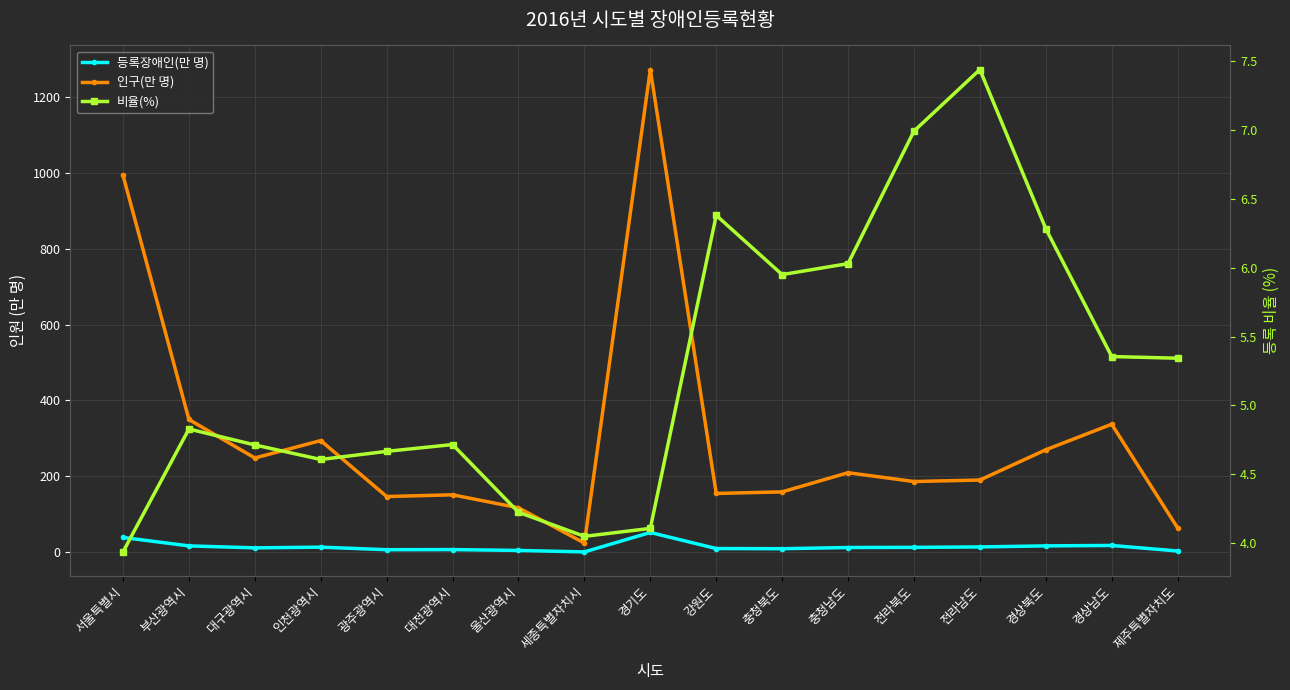

Is this an area chart (filled region under the line)?

No